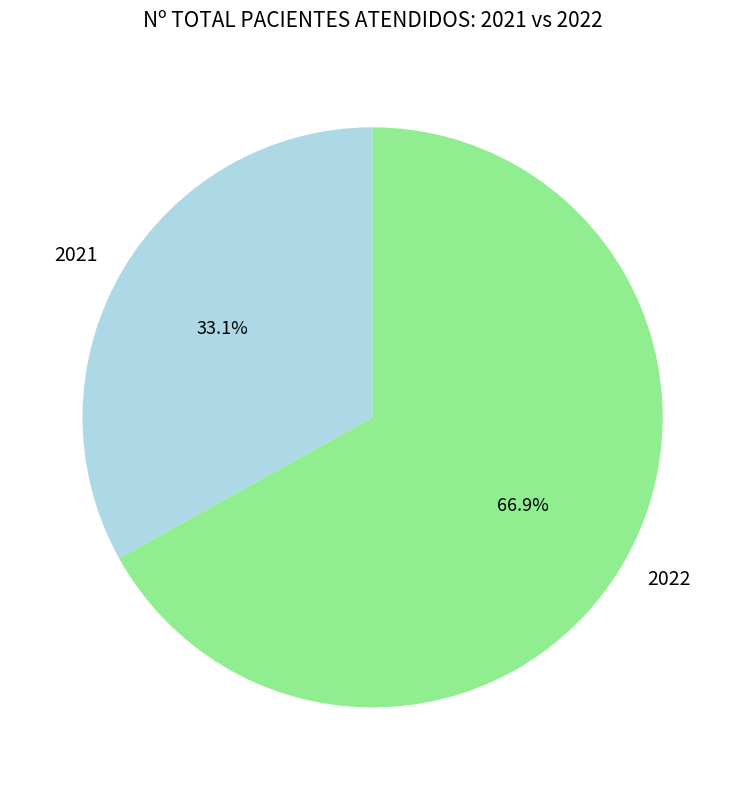

To the nearest percent, what is the combined percentage of 2022 and 2021?

100%